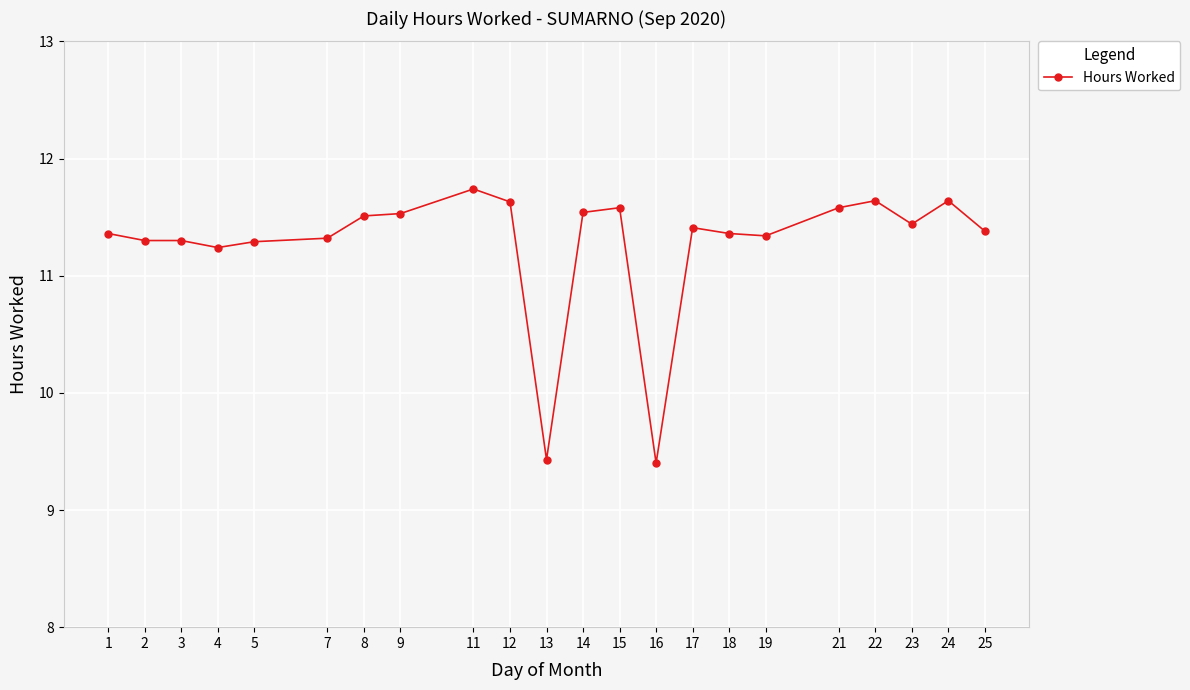

True or false: there are more than 0 points higher than both neighbors.

True